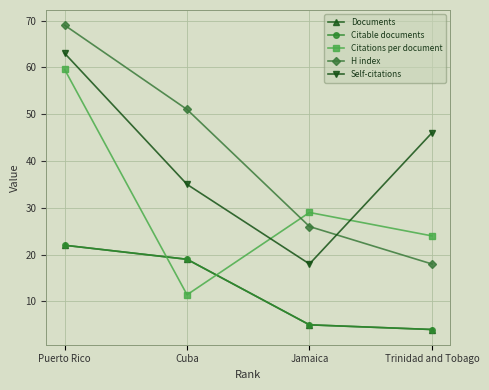

True or false: Documents and Citable documents intersect in this chart.

False